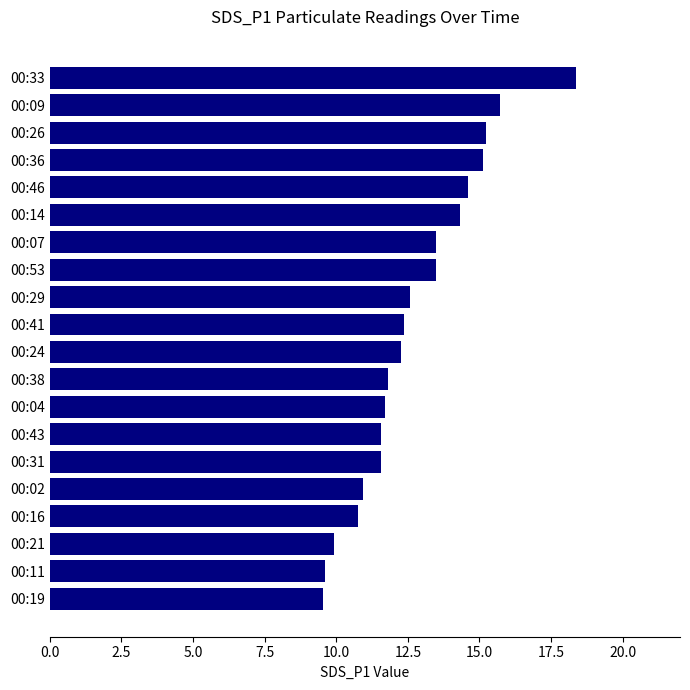

What is the greatest value displayed?

18.4